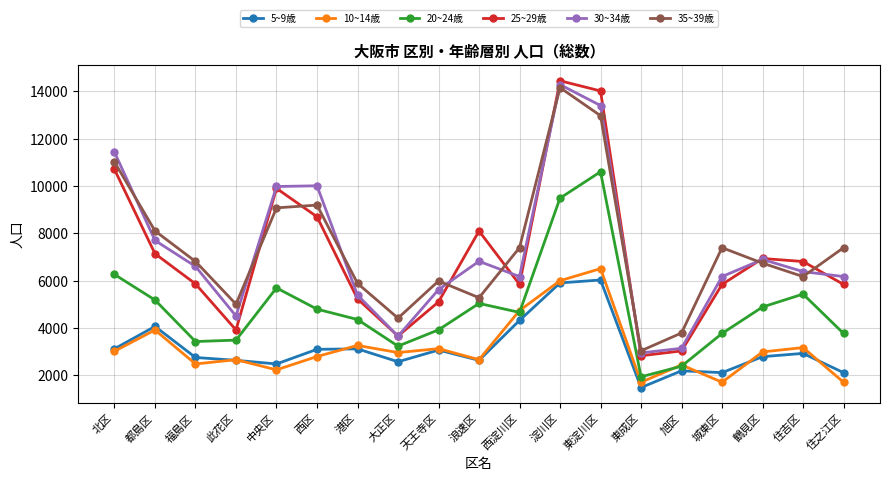

List the series in order of their peak value, lowest first.

5~9歳, 10~14歳, 20~24歳, 35~39歳, 30~34歳, 25~29歳